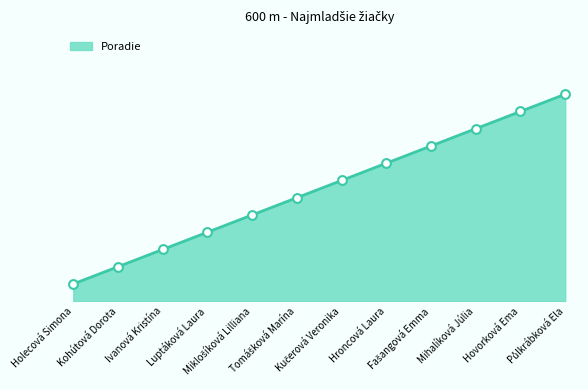

Between Luptáková Laura and Ivanová Kristína, which is larger?

Luptáková Laura